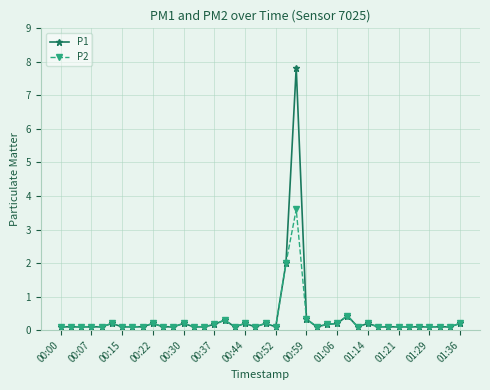

What is the maximum value shown in the chart?

7.8